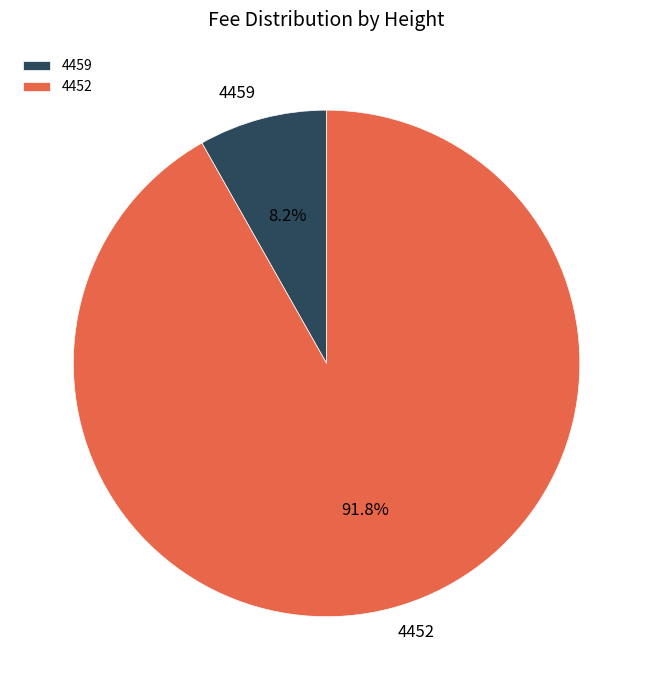

To the nearest percent, what is the difference between the largest and smallest slice percentages?

84%